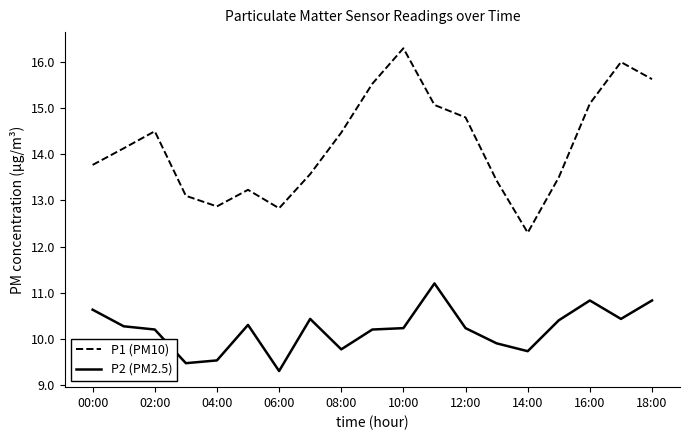

True or false: P2 (PM2.5) and P1 (PM10) cross at least once.

False